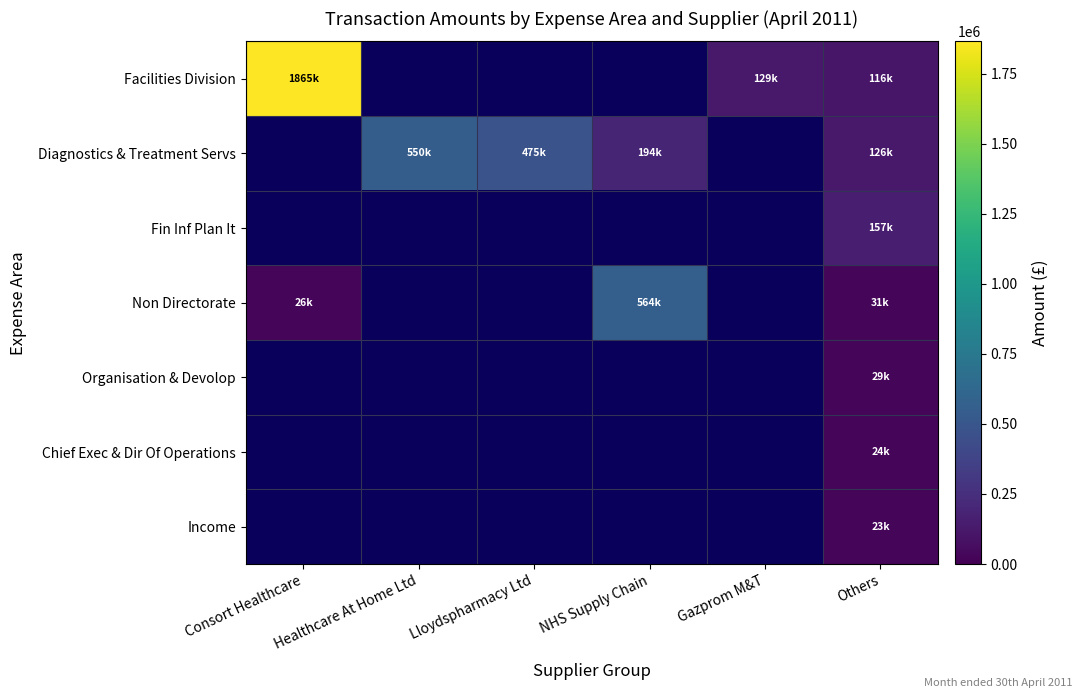

How many categories are shown in the chart?

6